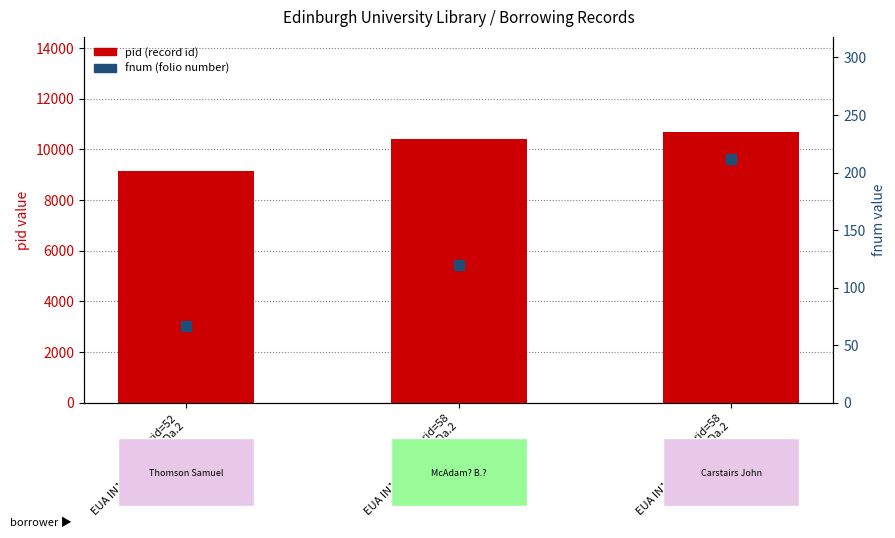

Is the value of pid (borrowing record id) at rid=58
EUA IN1/ADS/LIB/3/Da.2 greater than the value of fnum (folio number) at rid=58
EUA IN1/ADS/LIB/3/Da.2?

Yes